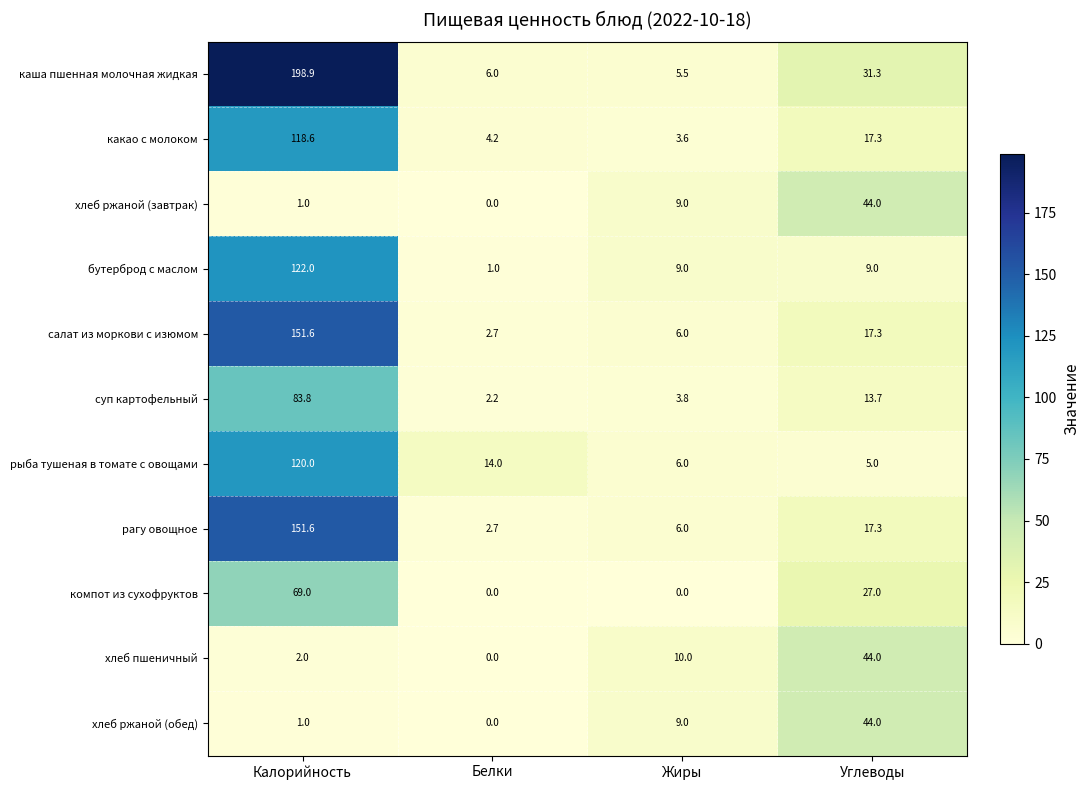

At how many categories does at least one series exceed 16?

2